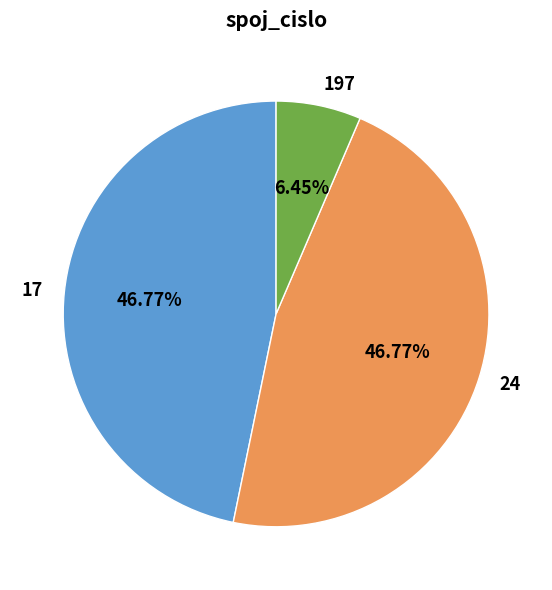

The 197 slice represents 6% of the pie. True or false?

True